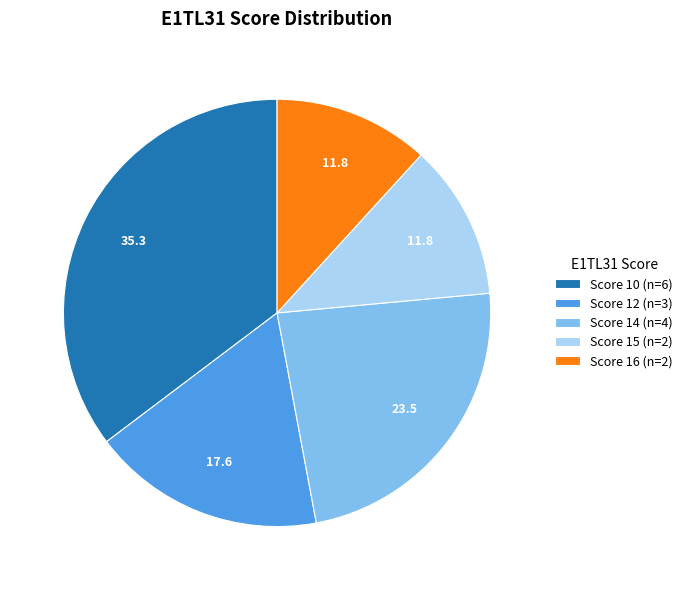

What is the ratio of the value at Score 16 (n=2) to the value at Score 14 (n=4)?

0.5